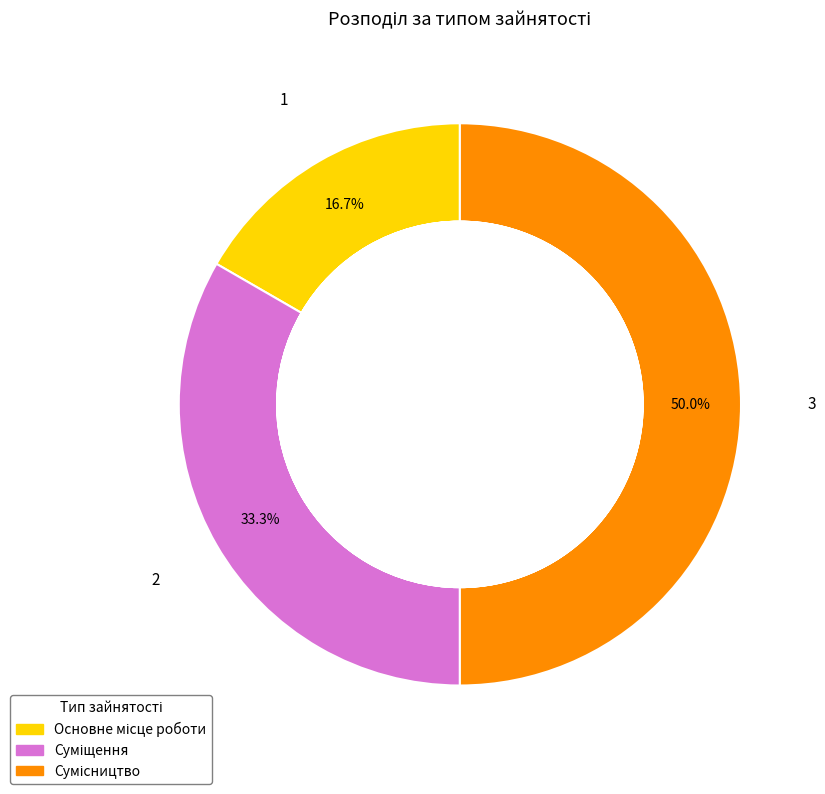

To the nearest percent, what is the difference between the Суміщення and Основне місце роботи slice percentages?

17%